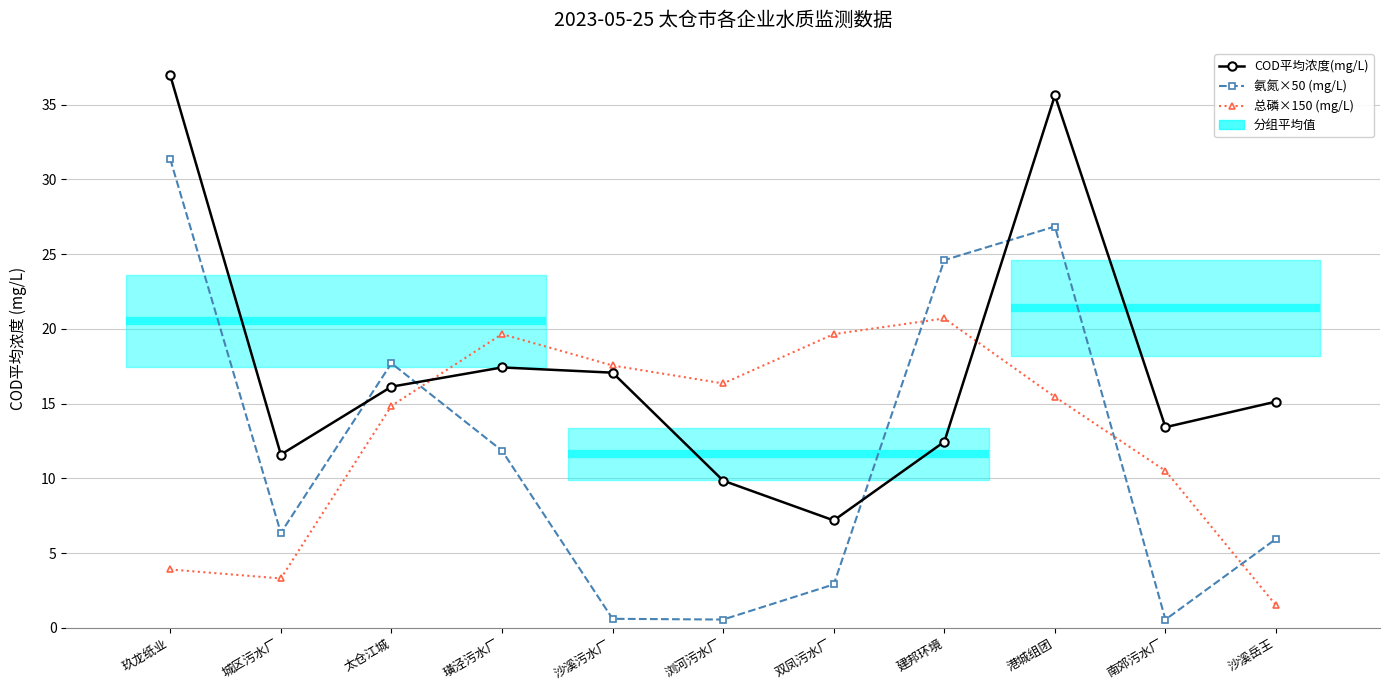

Where does the 总磷×150 (mg/L) series first go above 15?

璜泾污水厂